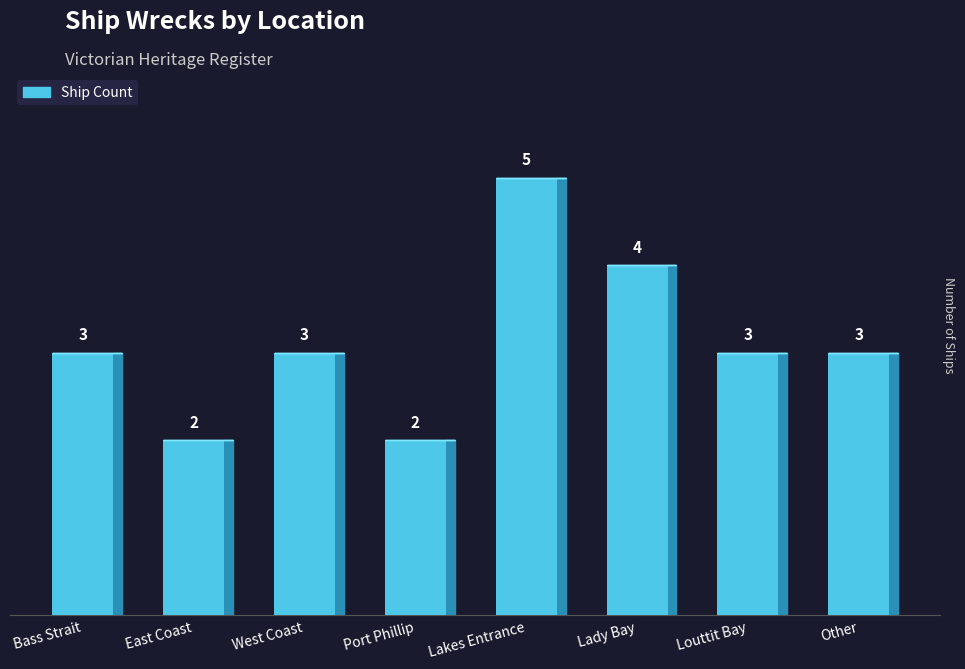

Which label corresponds to the largest value in the chart?

Lakes Entrance